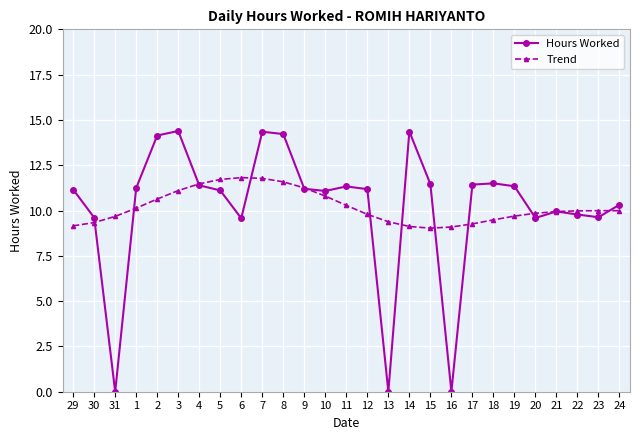

What is the maximum value for Hours Worked?

14.4